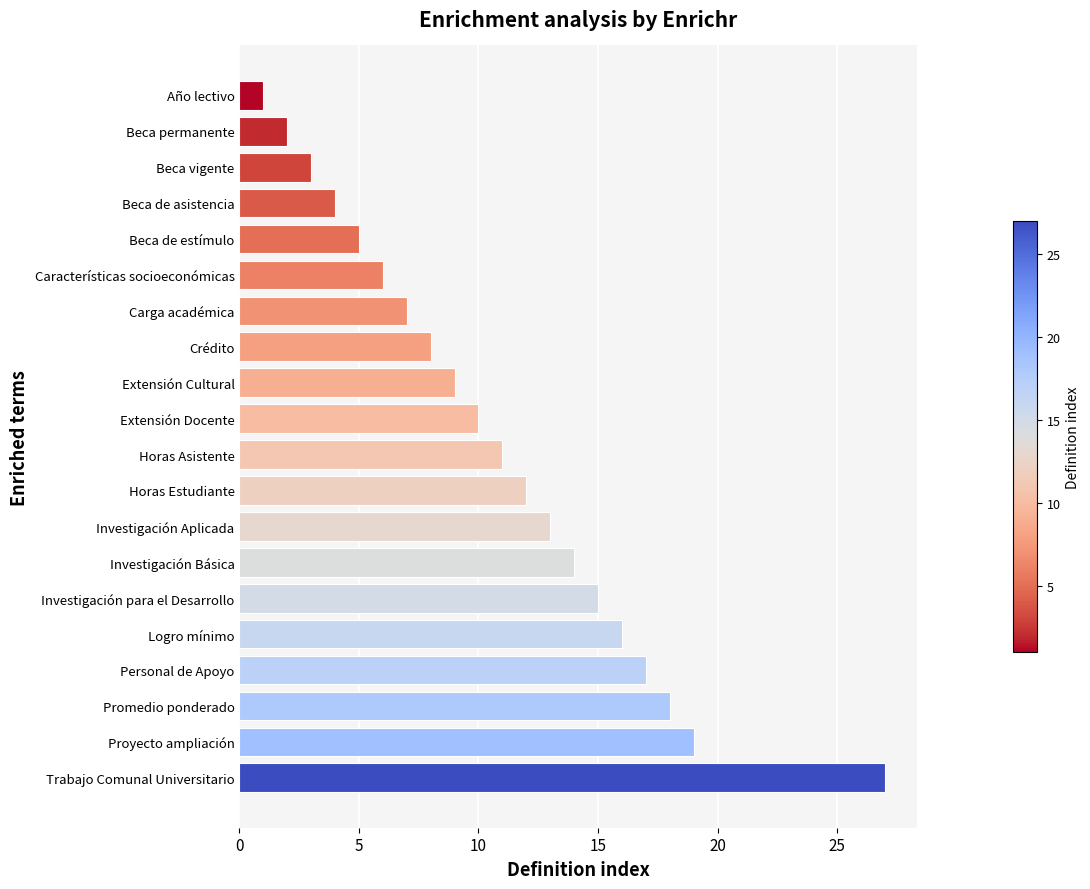

What is the change in value from Horas Estudiante to Proyecto ampliación?

+7